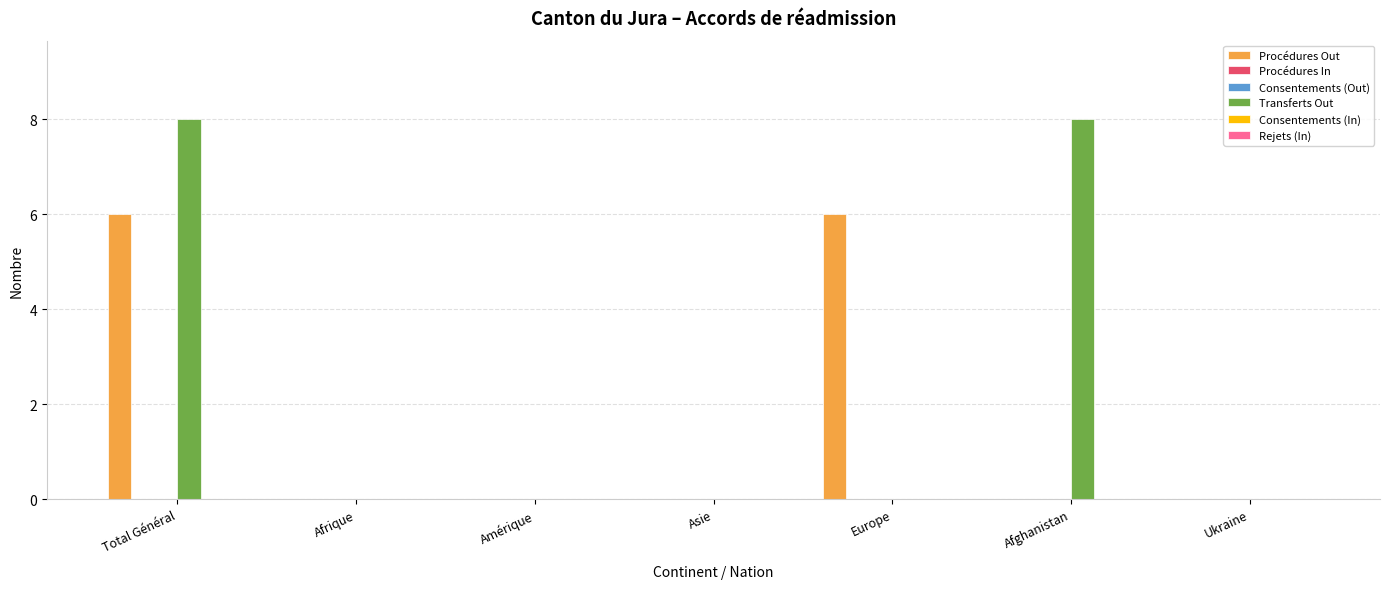

Reading left to right, list all the values displayed in this chart.

Procédures Out: 6	0	0	0	6	0	0
Procédures In: 0	0	0	0	0	0	0
Consentements (Out): 0	0	0	0	0	0	0
Transferts Out: 8	0	0	0	0	8	0
Consentements (In): 0	0	0	0	0	0	0
Rejets (In): 0	0	0	0	0	0	0